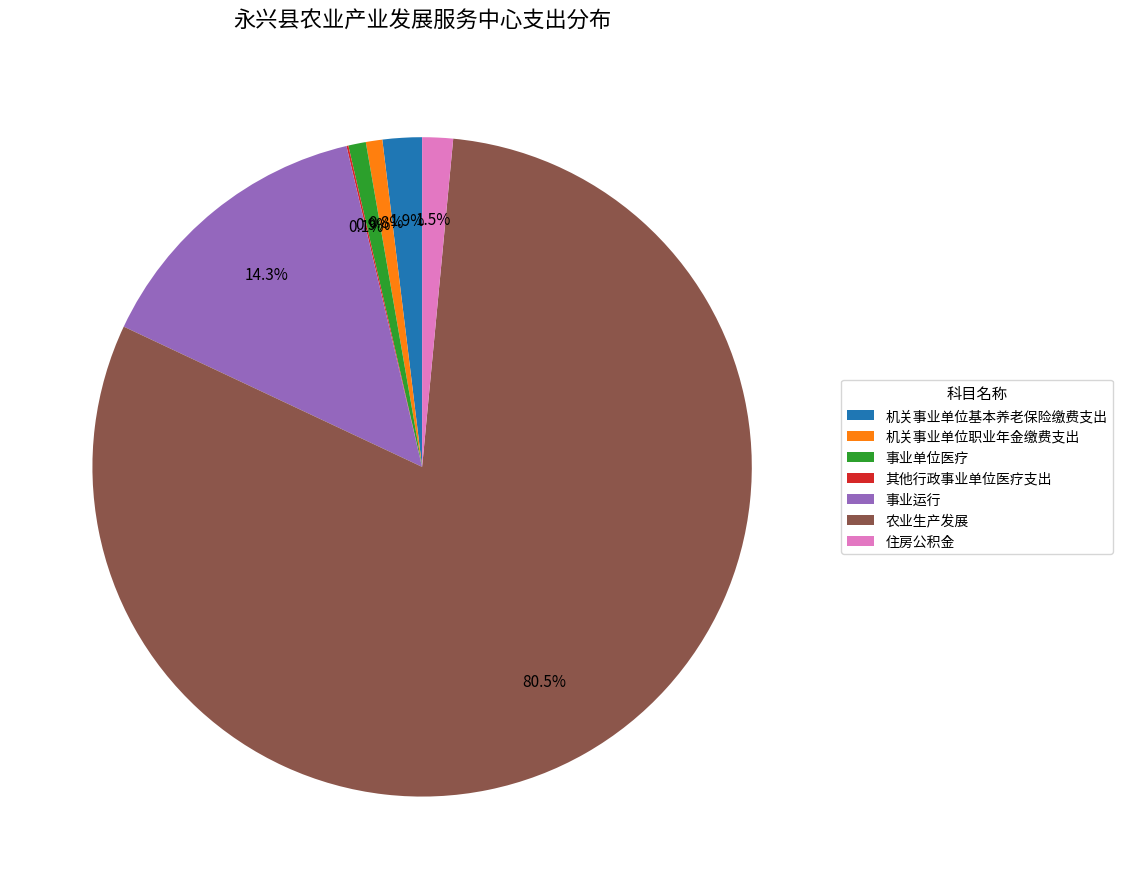

Which category has the biggest portion of the pie?

农业生产发展